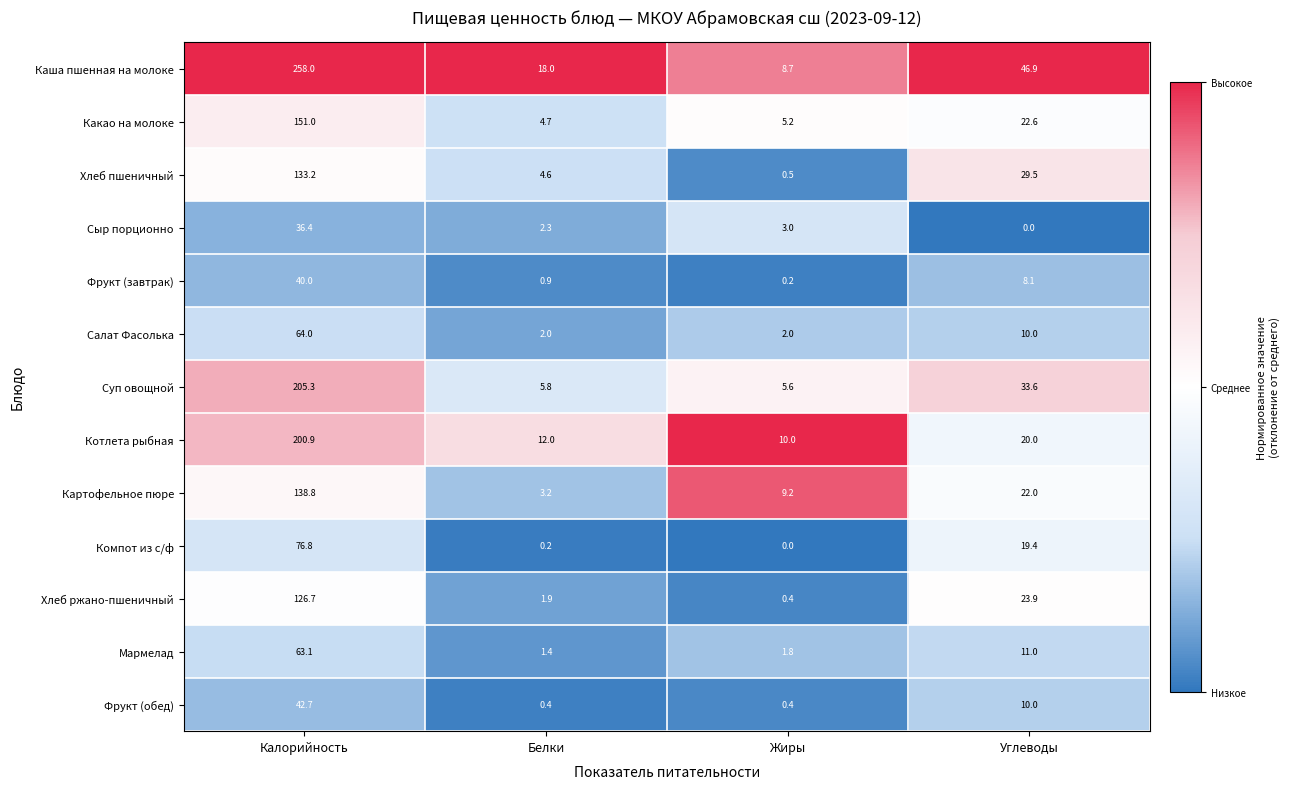

Which category has the highest value across all series?

Калорийность